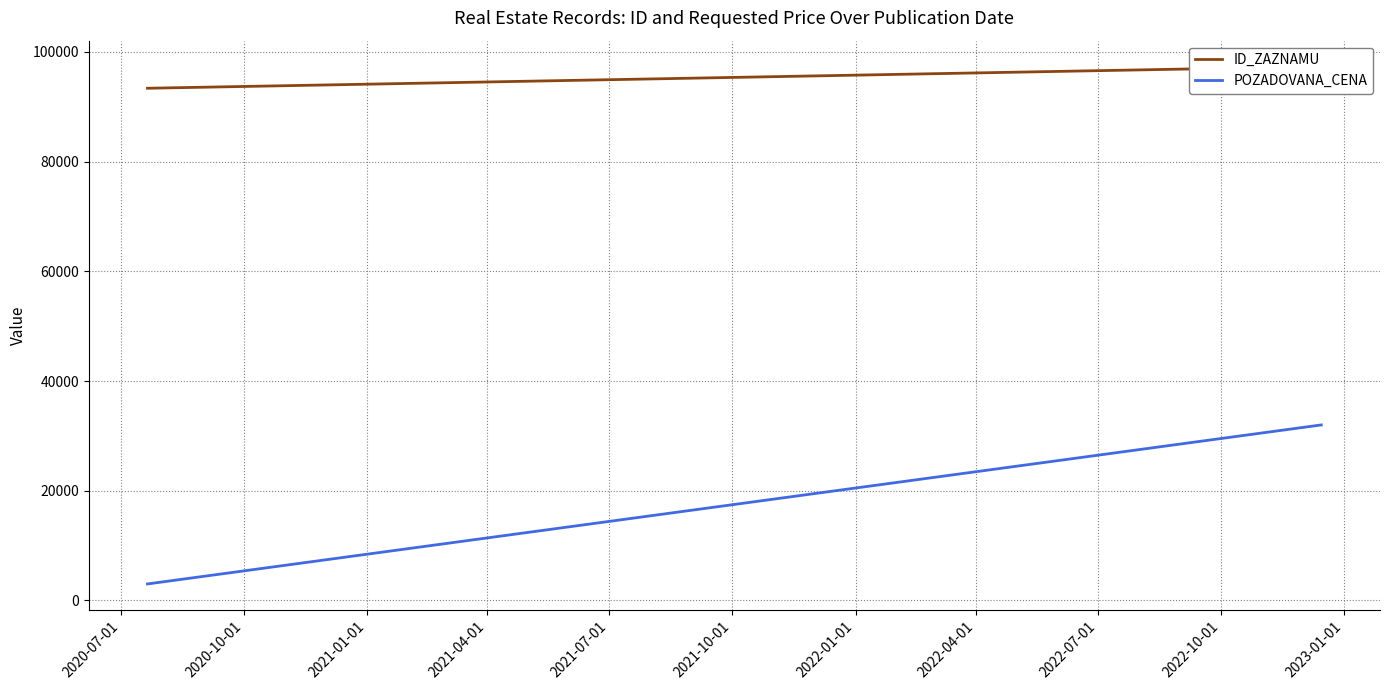

The ID_ZAZNAMU series shows 25818.4 at 2020-10-01. True or false?

False